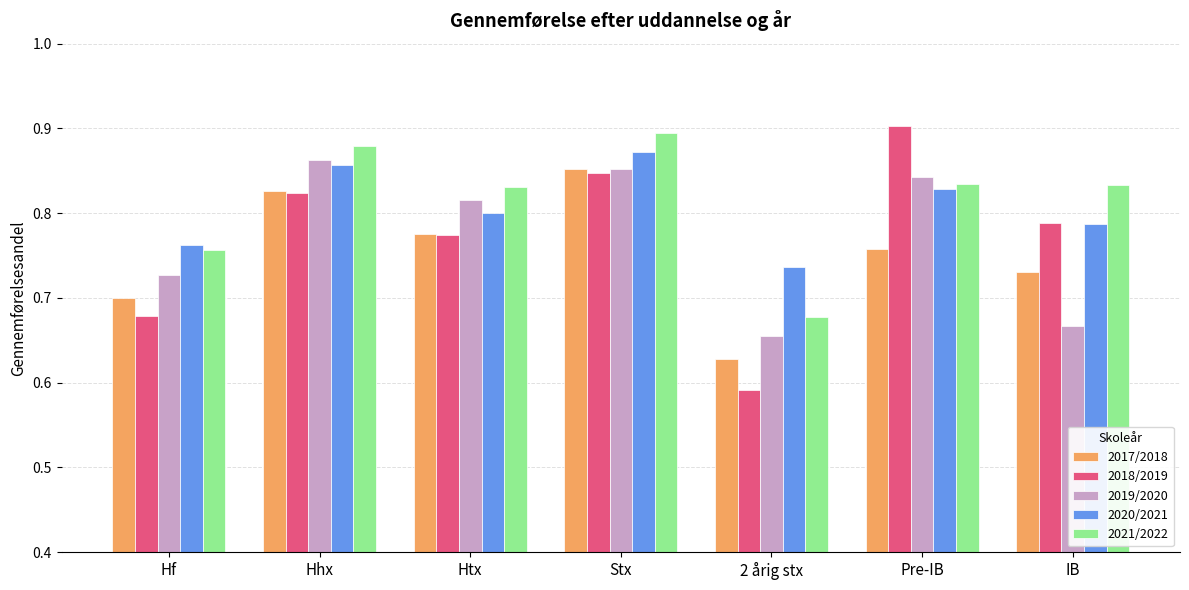

Which series has the widest spread of values?

2018/2019